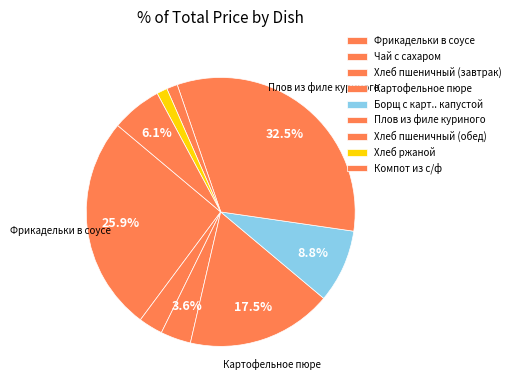

To the nearest percent, what percentage of the pie is Компот из с/ф?

6%